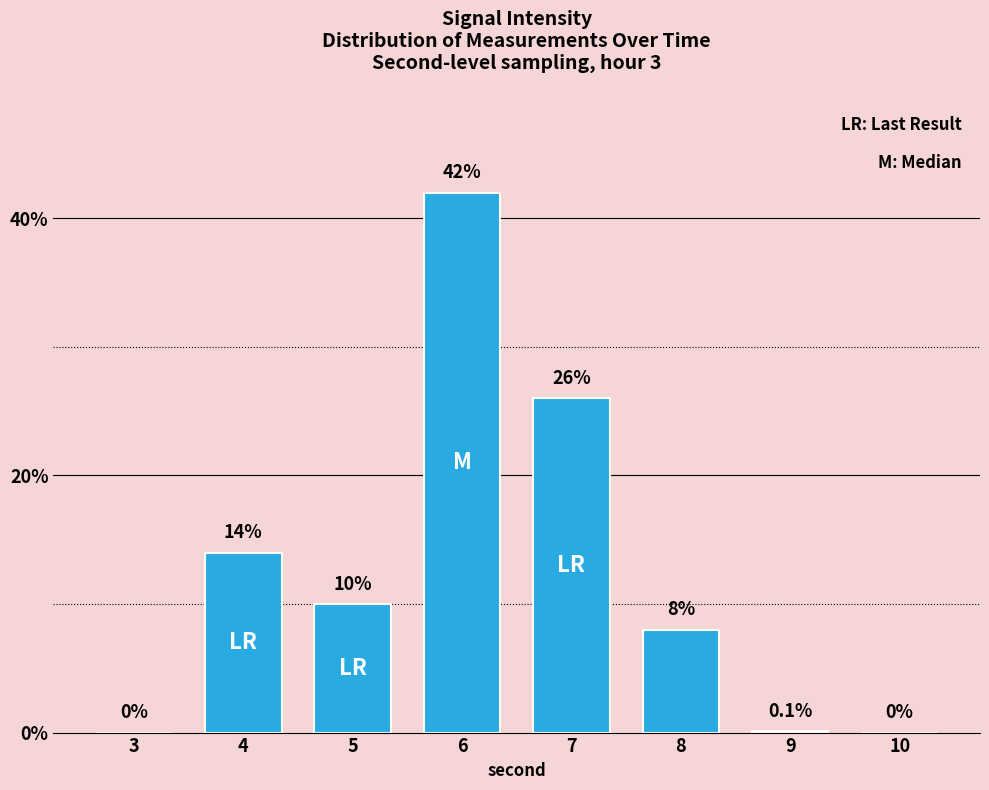

Reading left to right, list all the values displayed in this chart.

3=0.0	4=14.0	5=10.0	6=42.0	7=26.0	8=8.0	9=0.1	10=0.0